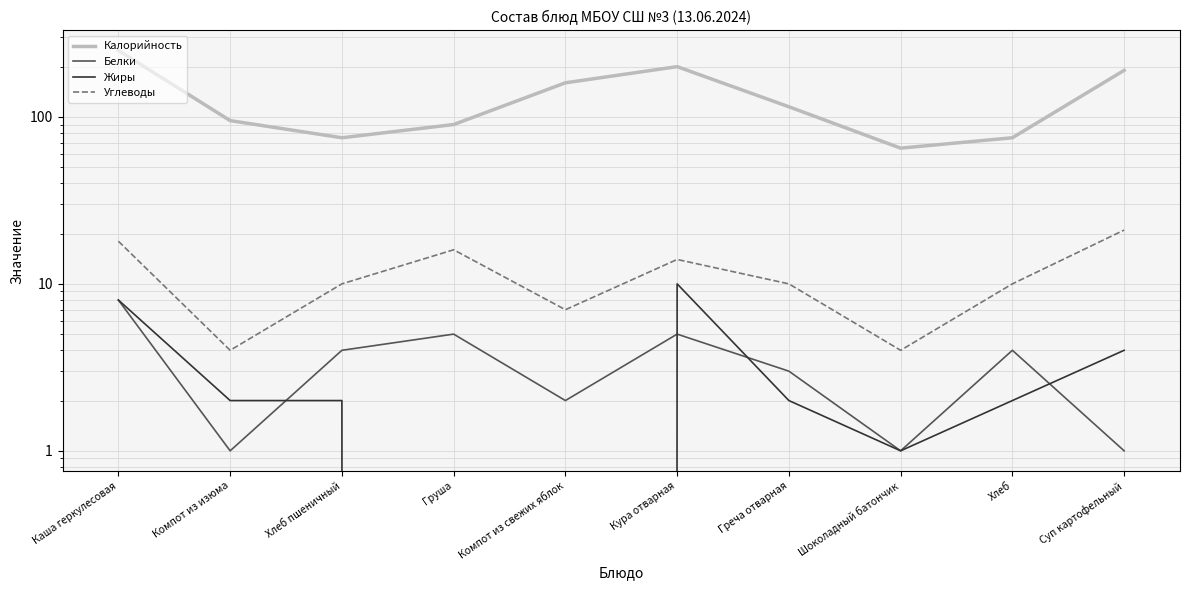

What is the label of the 10th point from the left?

Суп картофельный